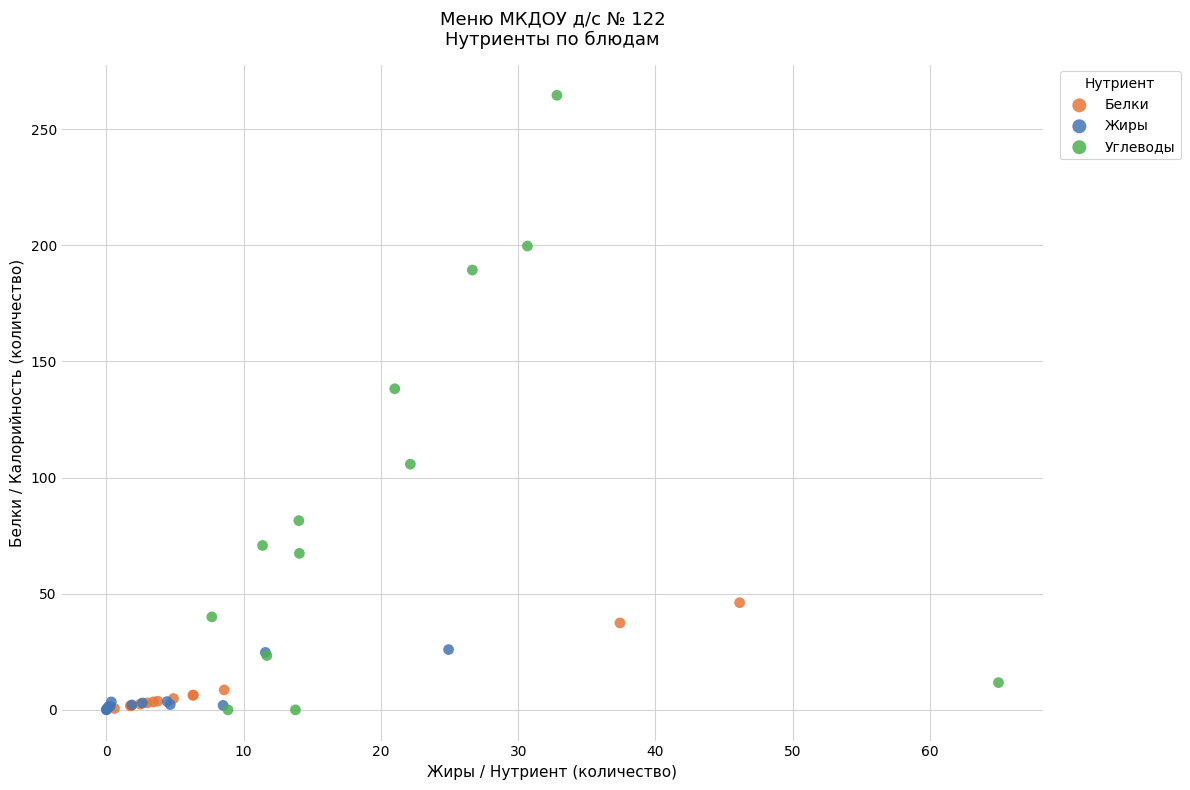

Which series has the widest spread of Y values?

Углеводы